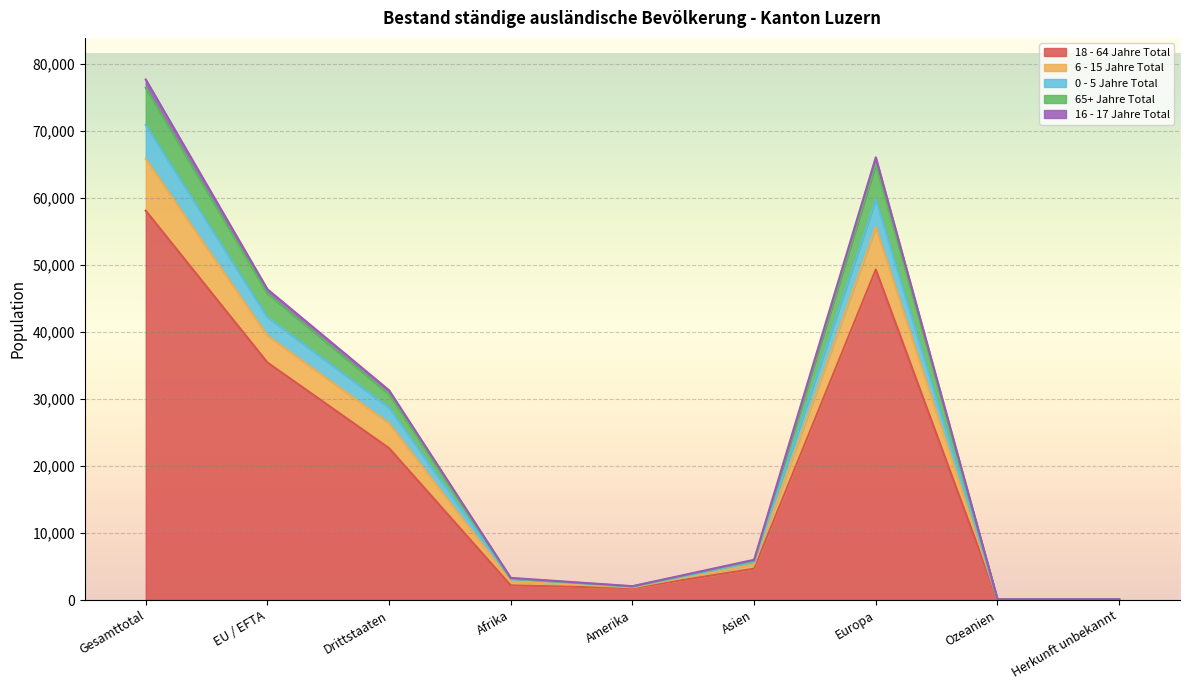

The 18 - 64 Jahre Total series shows 40234 at Drittstaaten. True or false?

False